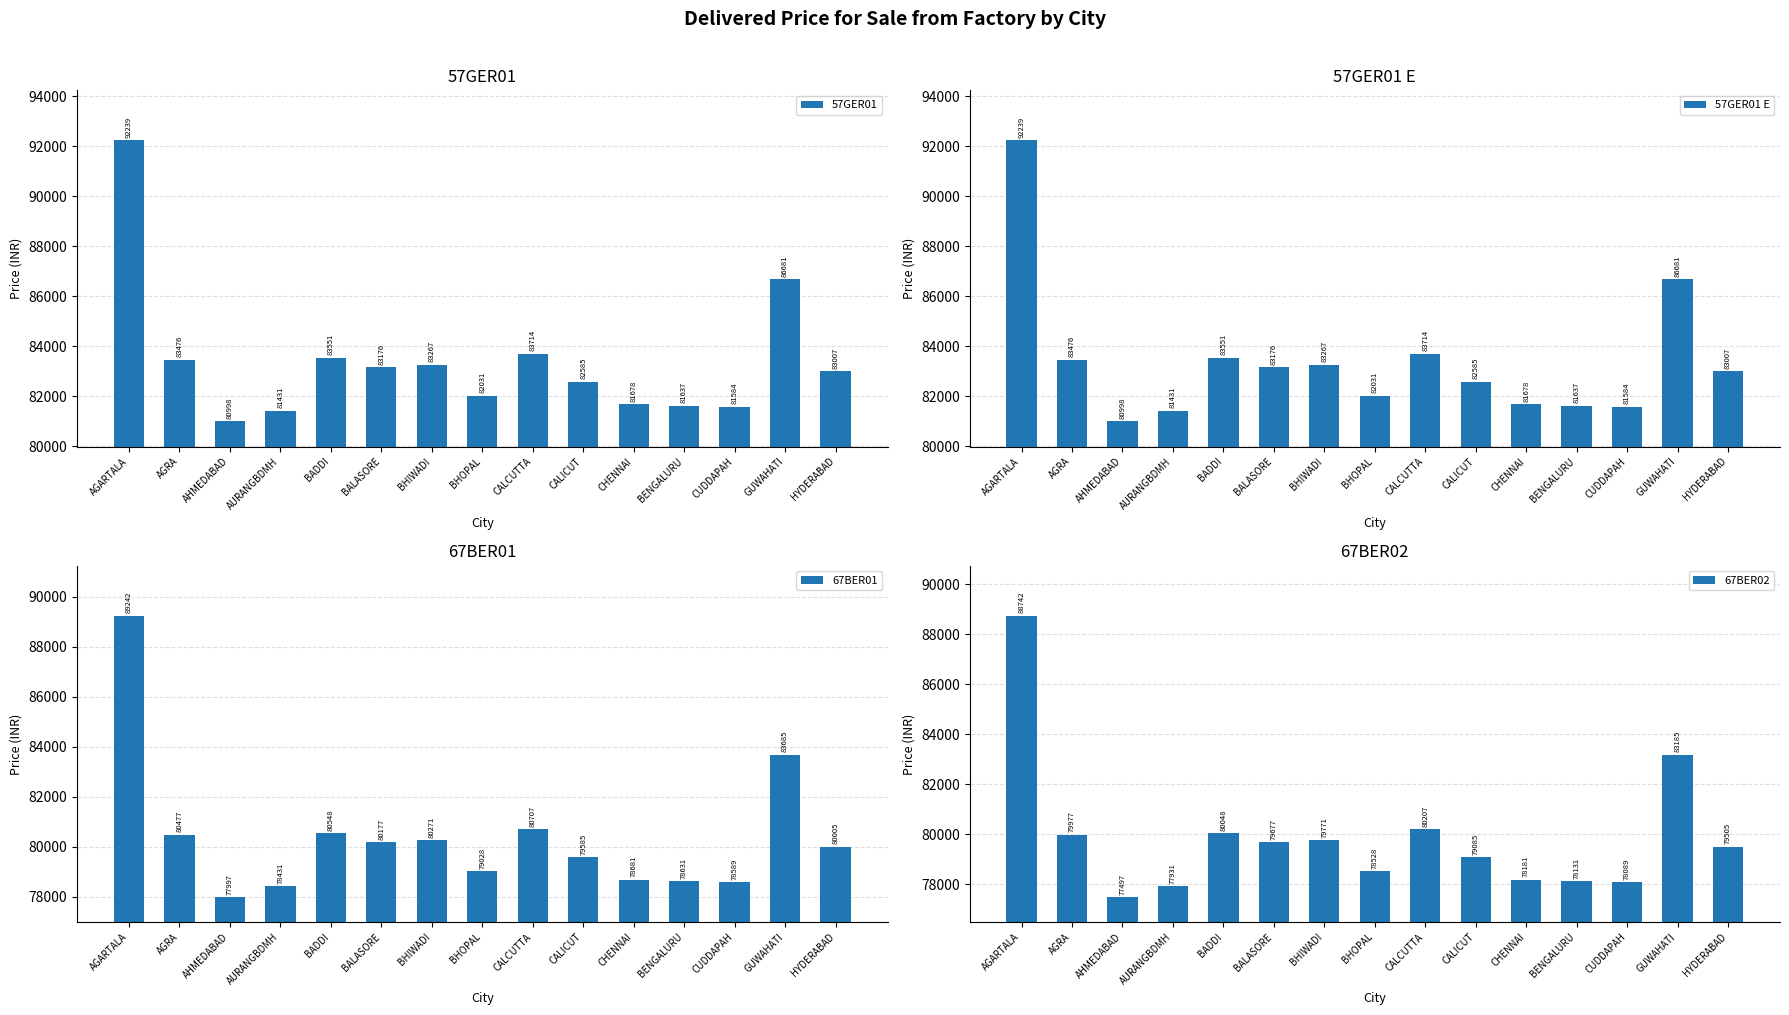

The 67BER01 series shows 80271 at BHIWADI. True or false?

True